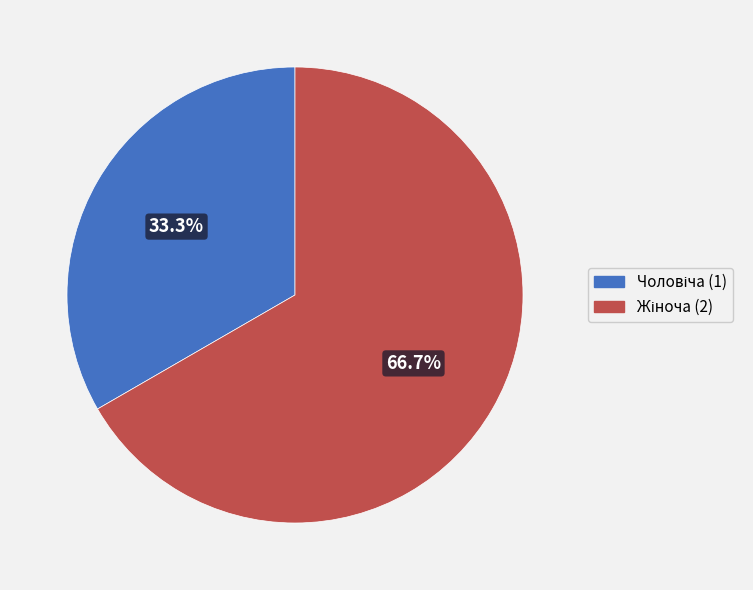

Is there any slice that represents more than half of the pie?

Yes